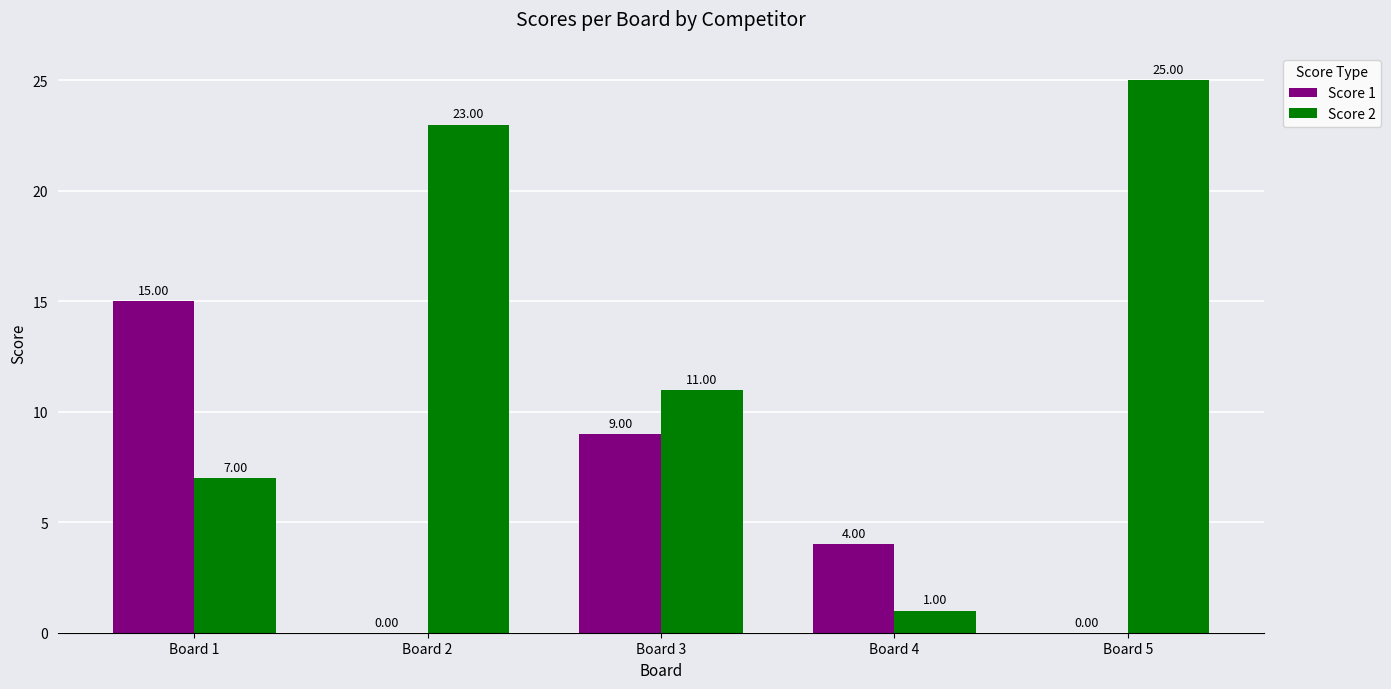

What is the total value across all series at Board 2?

23